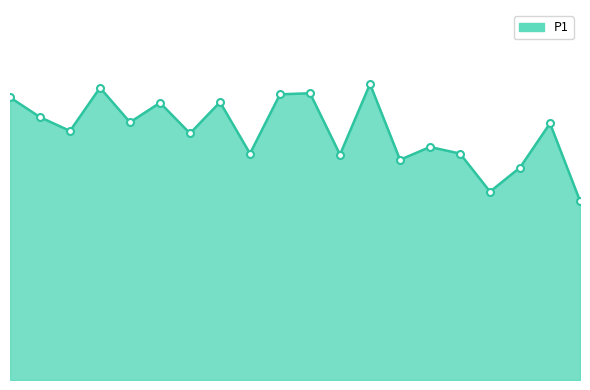

Does the chart have visible grid lines?

No